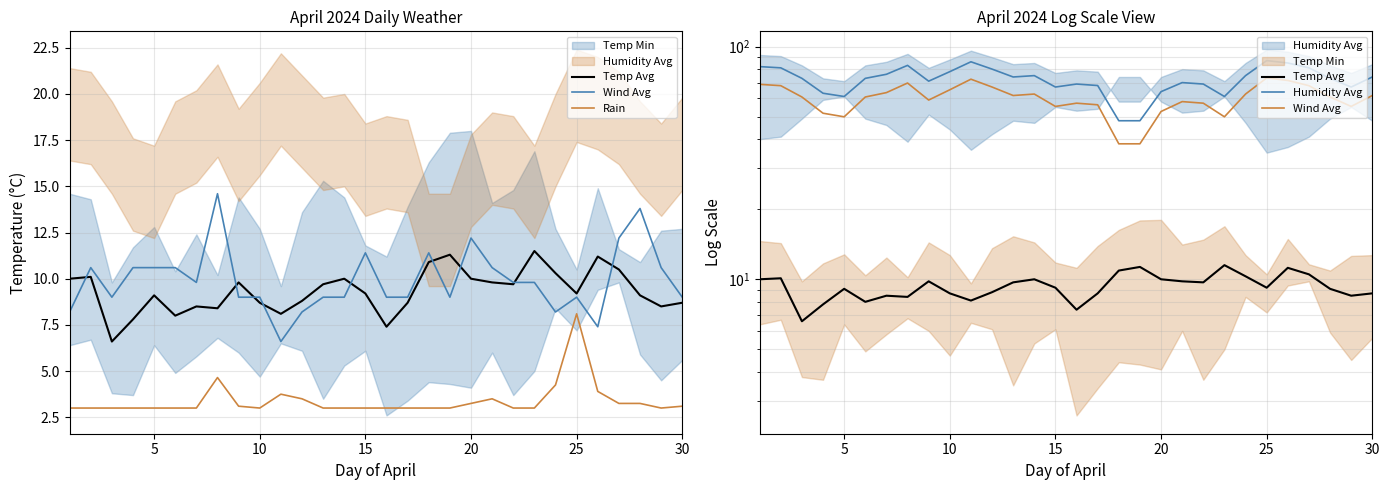

What is the value of the Temp Avg point at the 2nd from the left?

10.1